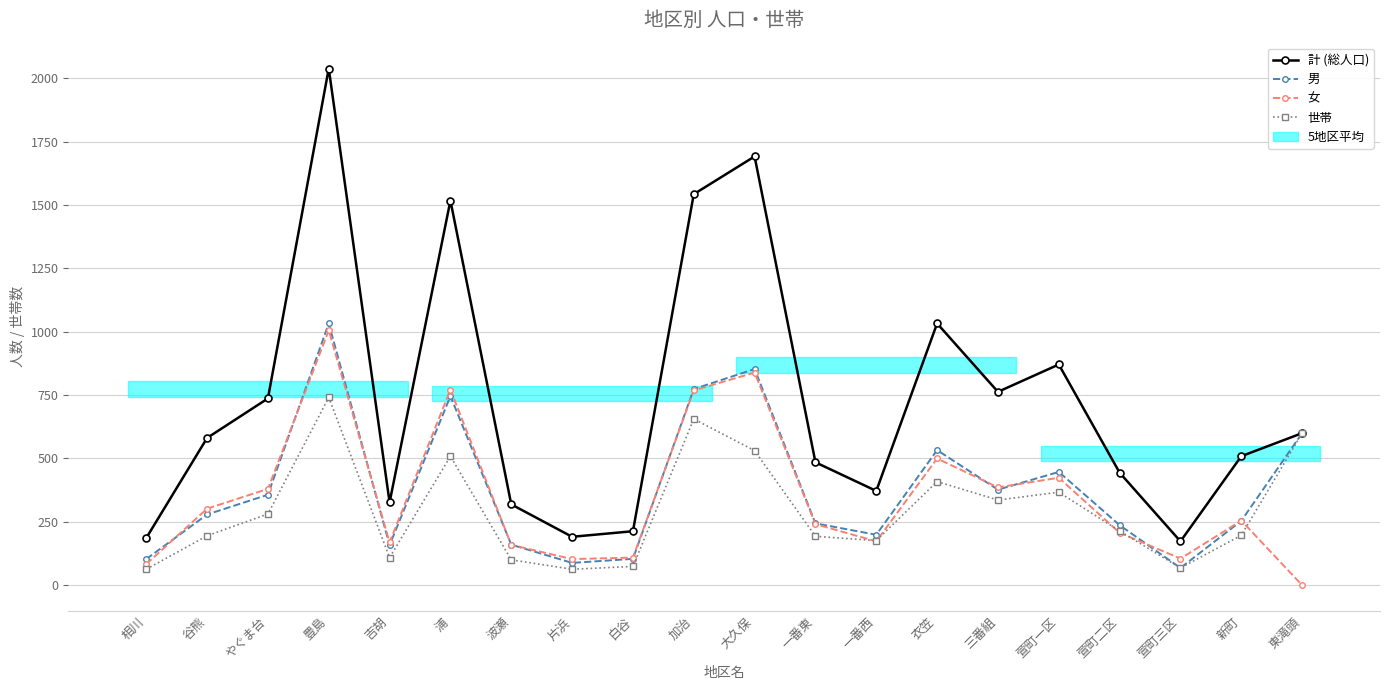

What are all the series names shown in the legend?

計 (総人口), 男, 女, 世帯